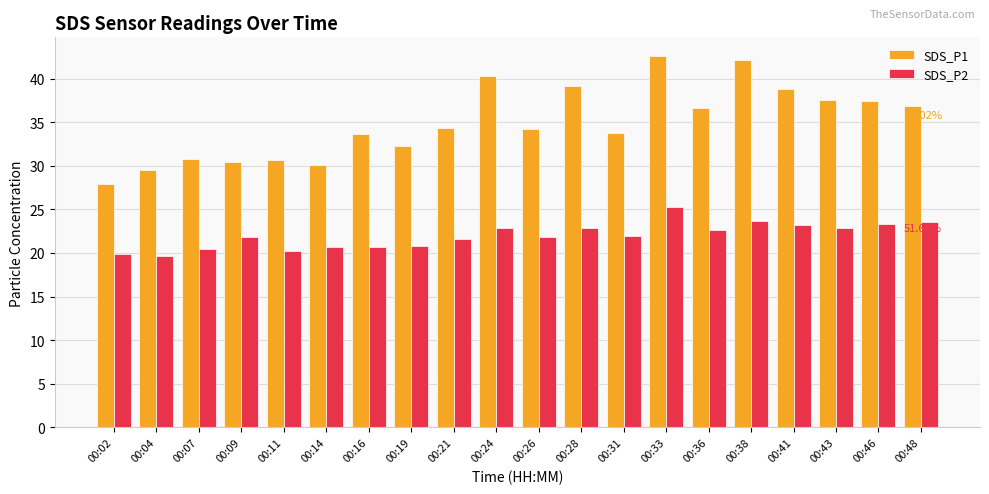

At which category does the chart reach its peak across all series?

00:33